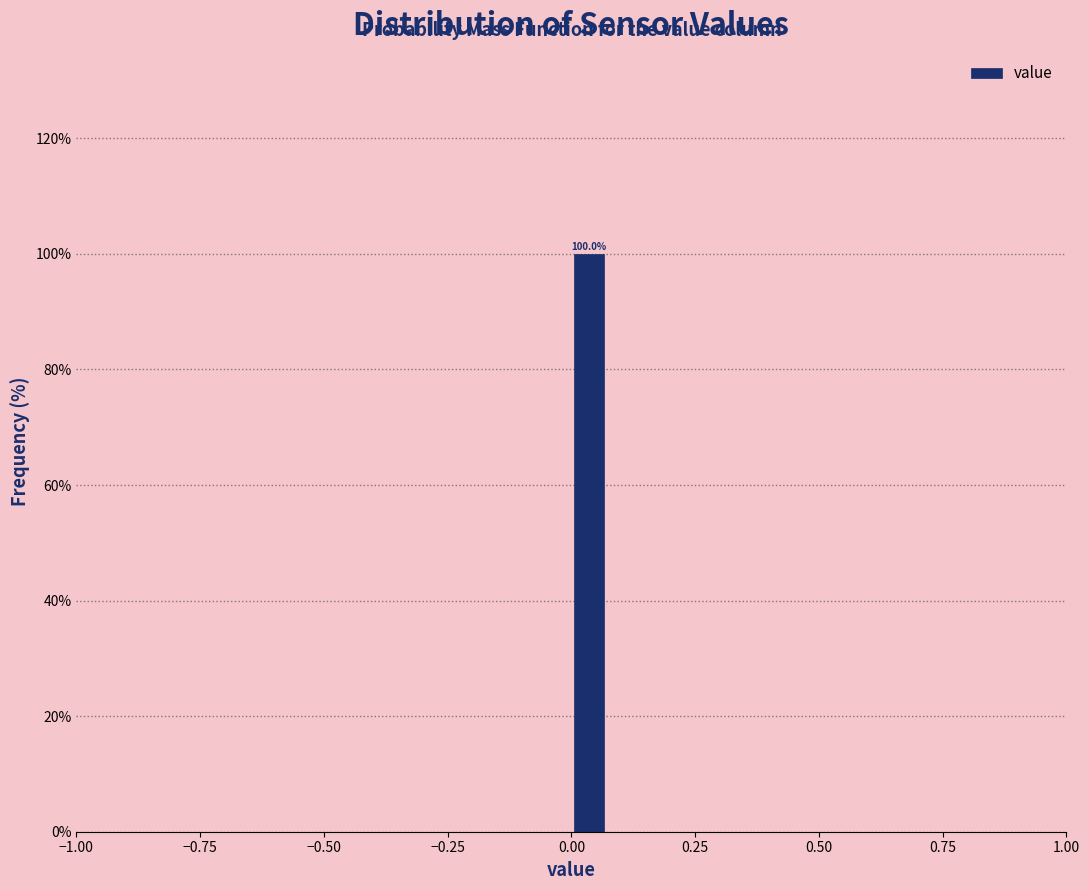

Around what value on the x-axis is the tallest bar? Give the approximate position of its centre, as read against the axis.

0.05